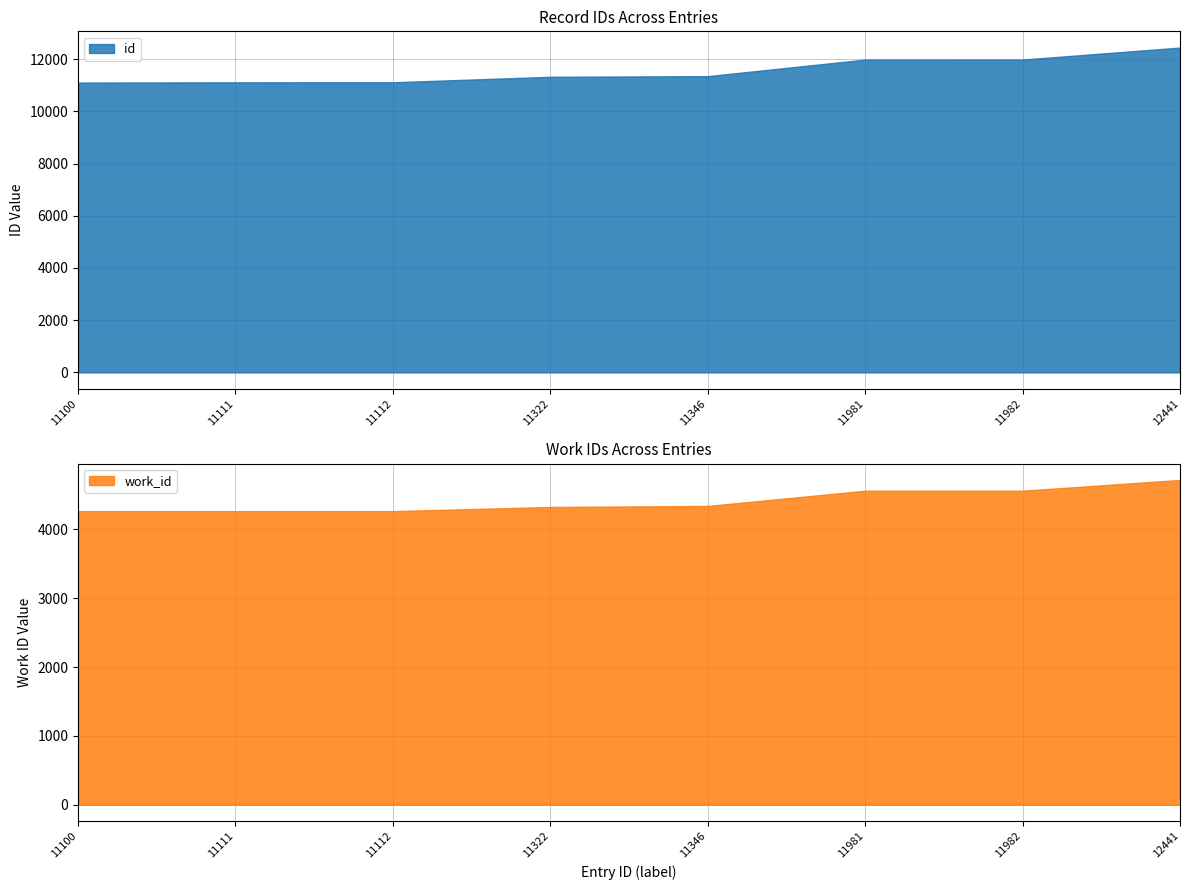

At which label is work_id closest to 4490?

11981